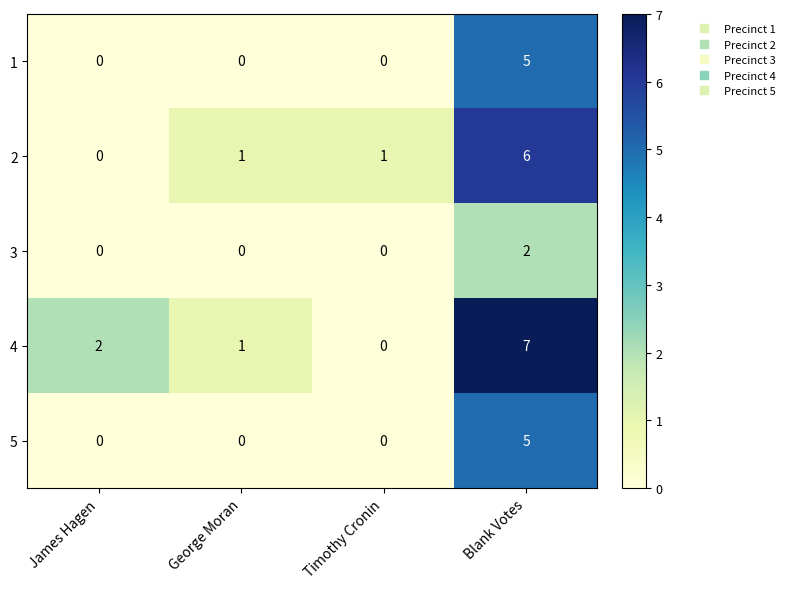

Count the 4 values in the range 1 to 7.

3